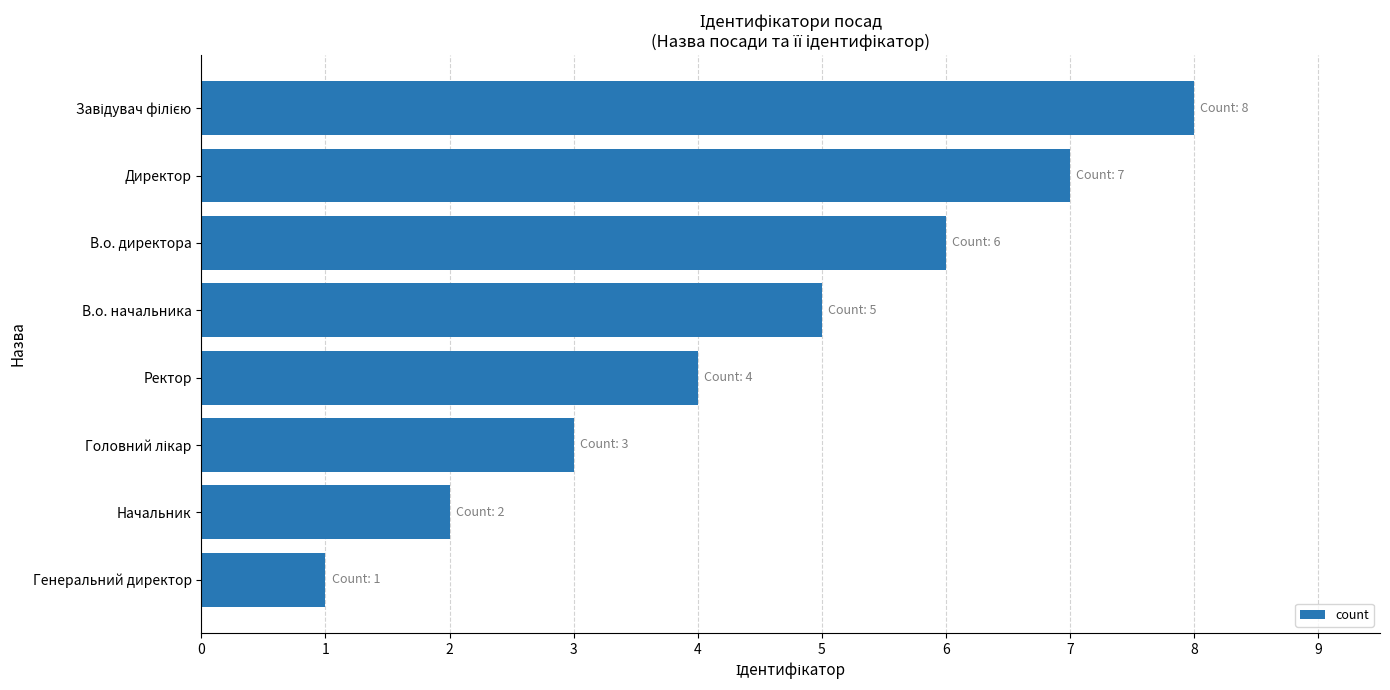

The chart shows a value of 3 at Директор. True or false?

False